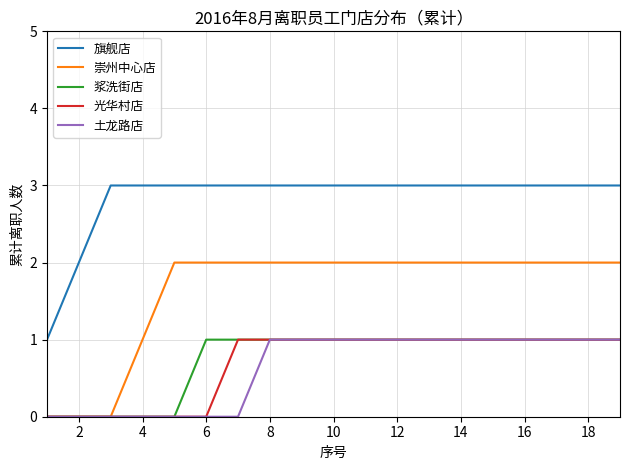

Which series has the largest total across all categories?

旗舰店